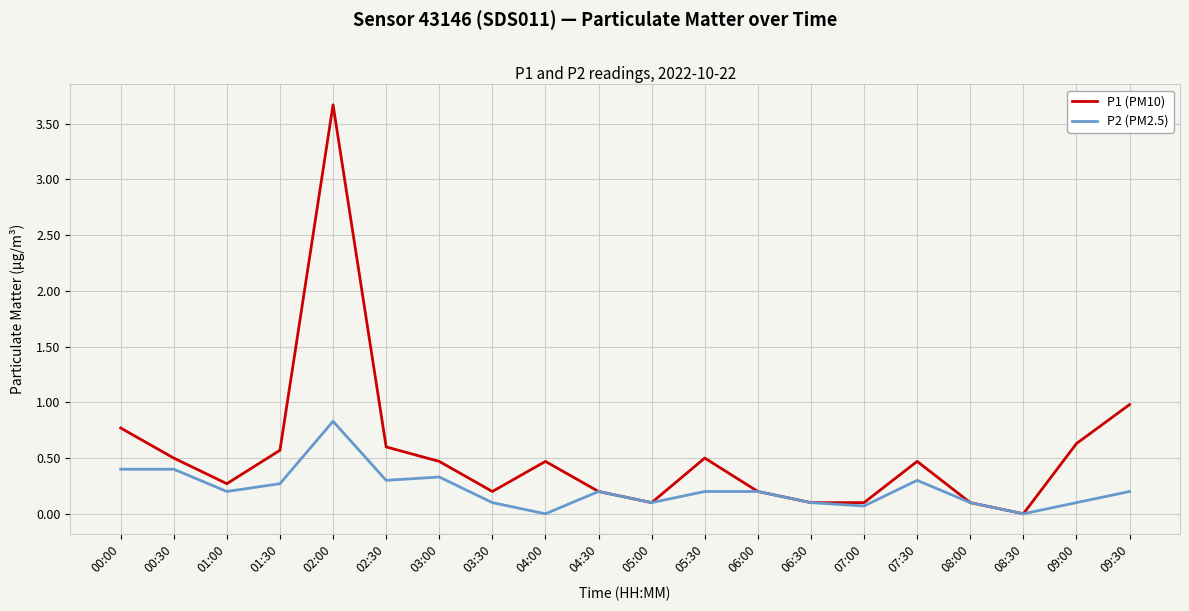

What is the sum of the P2 (PM2.5) values at 05:30 and 07:00?

0.3